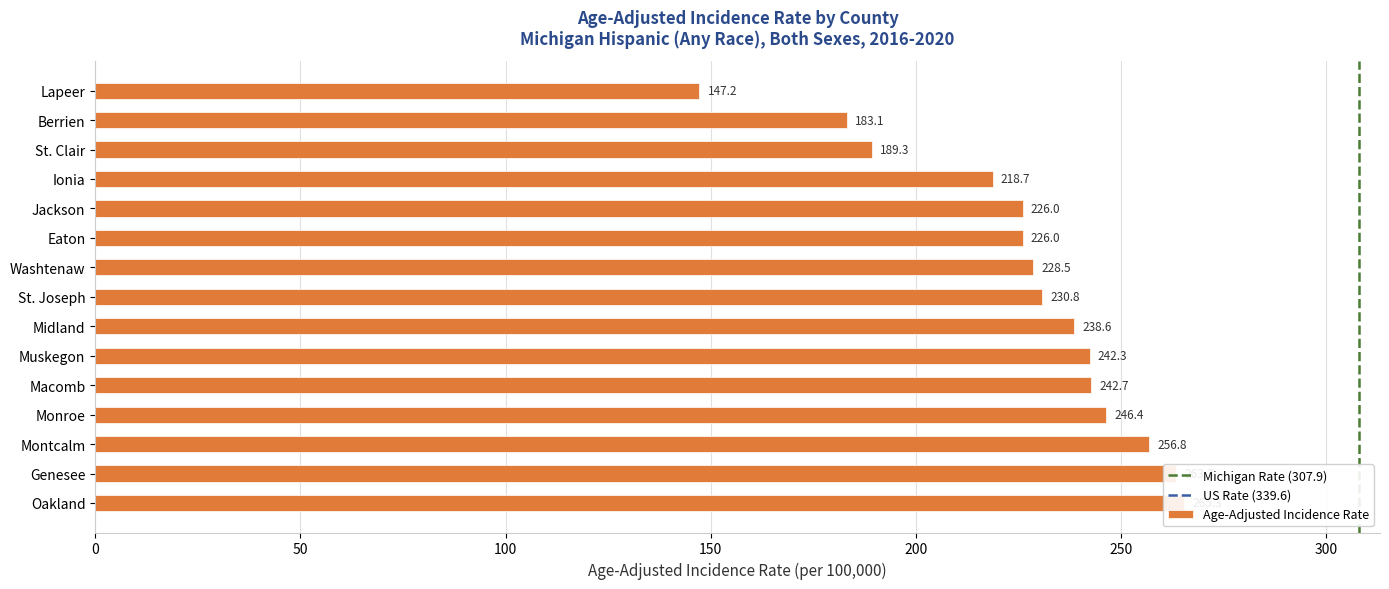

Rank the categories by value from highest to lowest.

Oakland, Genesee, Montcalm, Monroe, Macomb, Muskegon, Midland, St. Joseph, Washtenaw, Jackson, Eaton, Ionia, St. Clair, Berrien, Lapeer